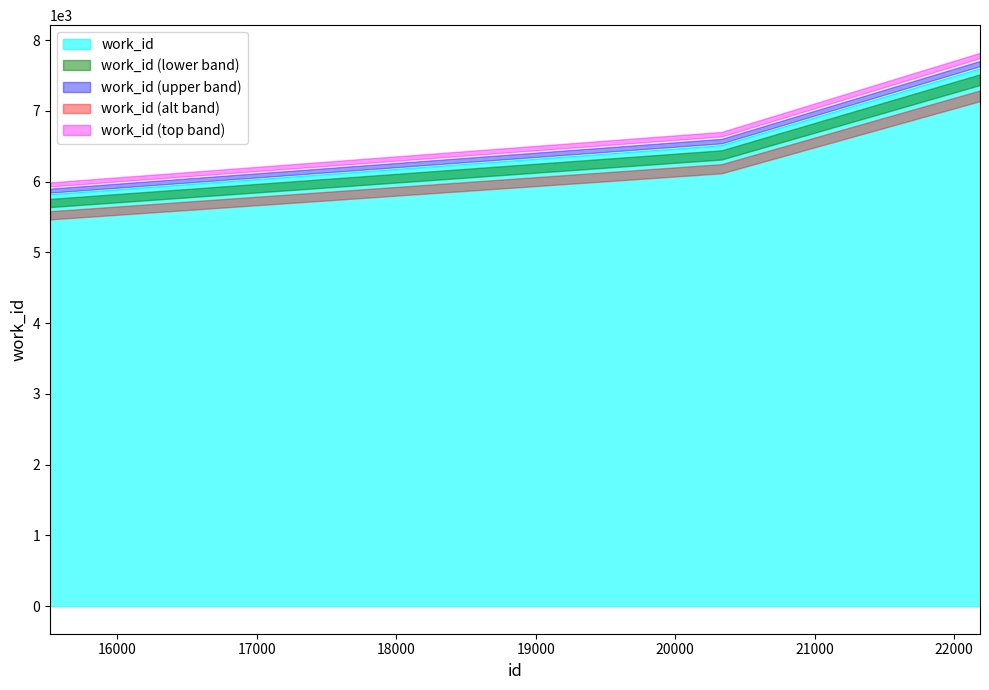

What is the difference between the values at 15516 and 20333?

693